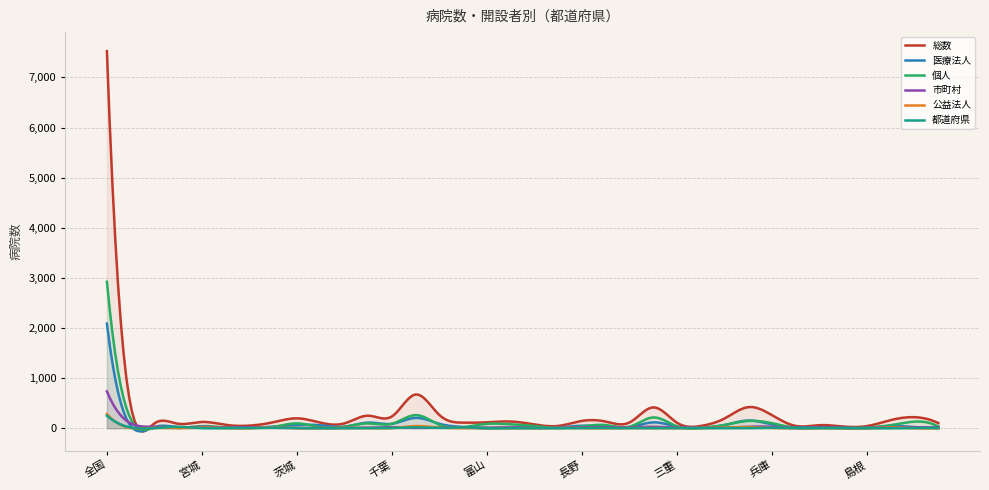

What is the difference between the highest and lowest values at 埼玉?

247